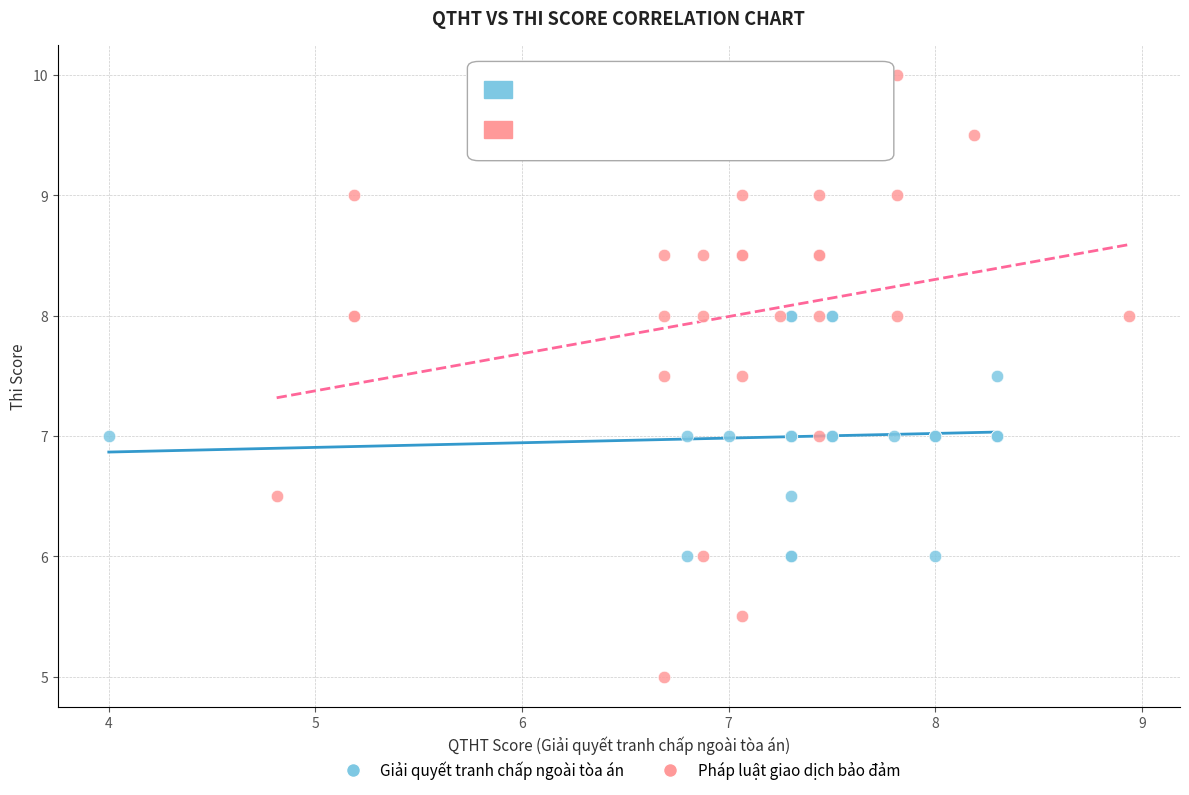

Which series contains the highest Y value?

Pháp luật giao dịch bảo đảm